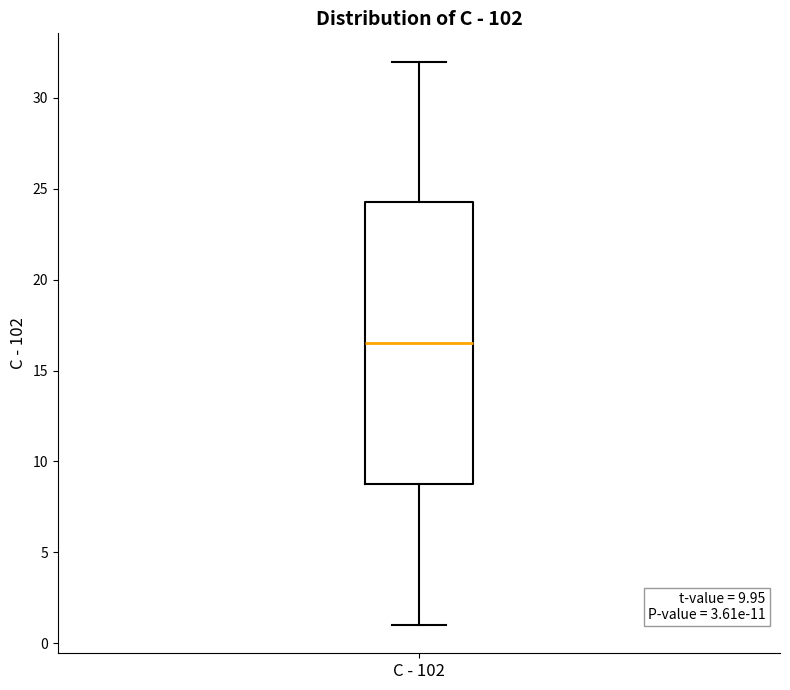

Read this box plot against the y-axis: the position of the median line, the range covered by the box, and the ends of both whiskers. The values are not printed on the chart, so give them approximately, as read against the axis.

median 16.5, box 9.0 to 24.5, whiskers 1.0 to 32.0